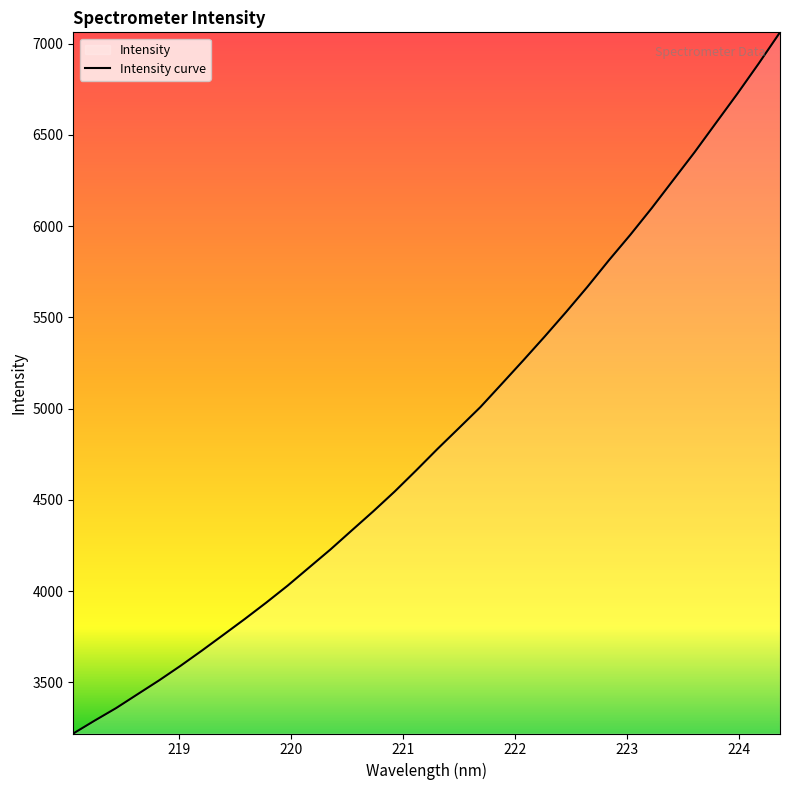

What is the maximum value shown in the chart?

7061.8